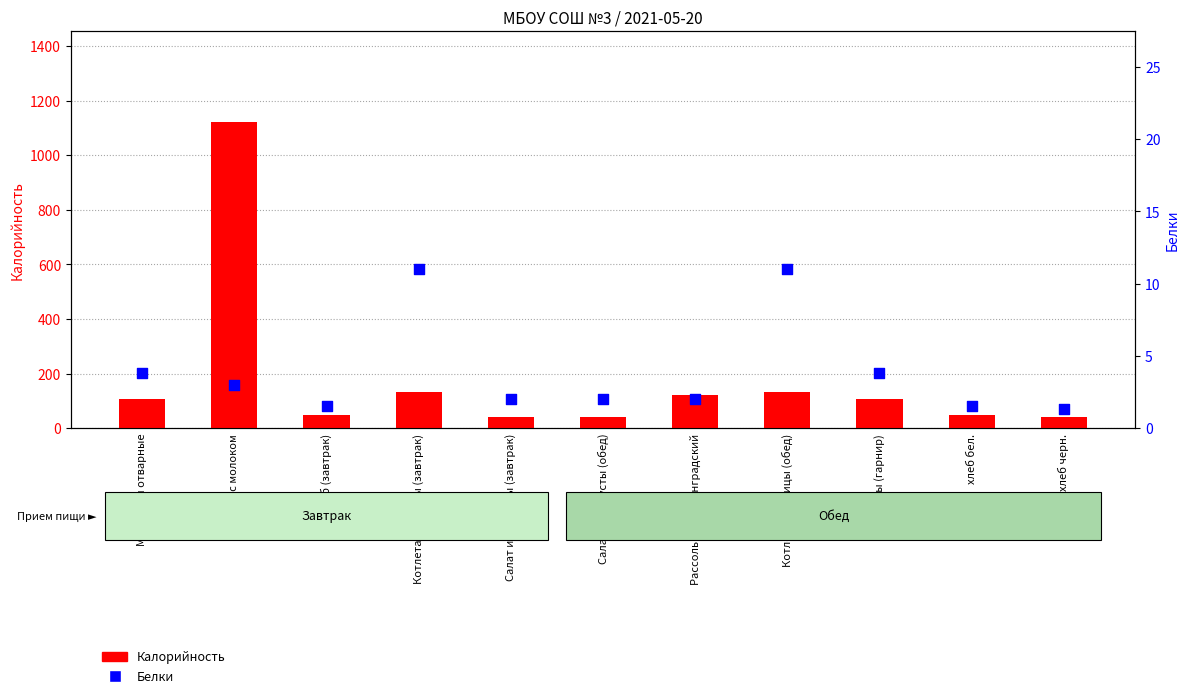

Is the value of Белки at Рассольник ленинградский greater than the value of Калорийность at Рассольник ленинградский?

No